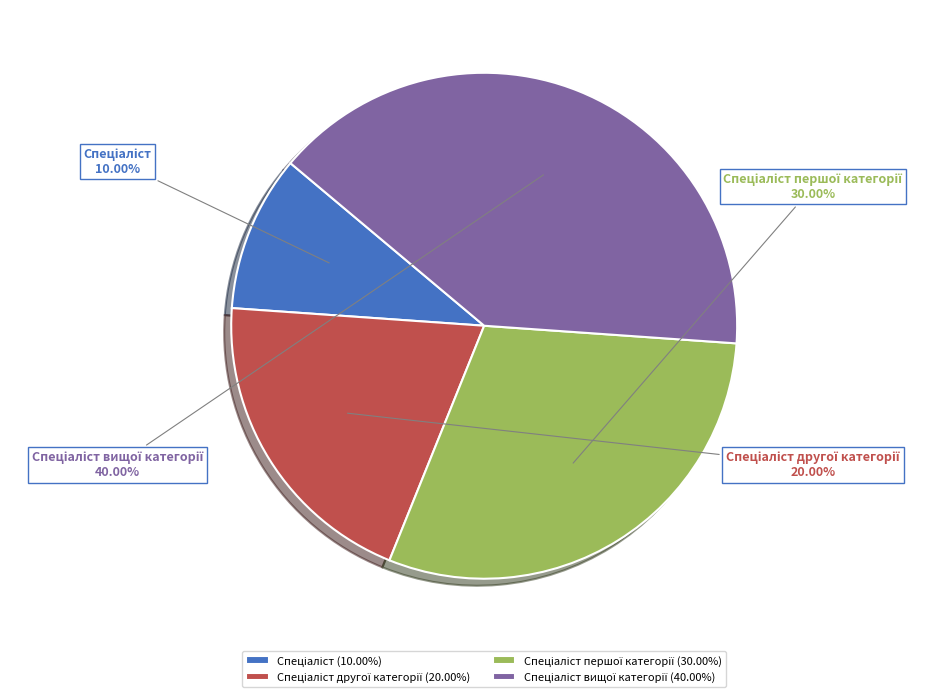

Does any single category account for the majority?

No